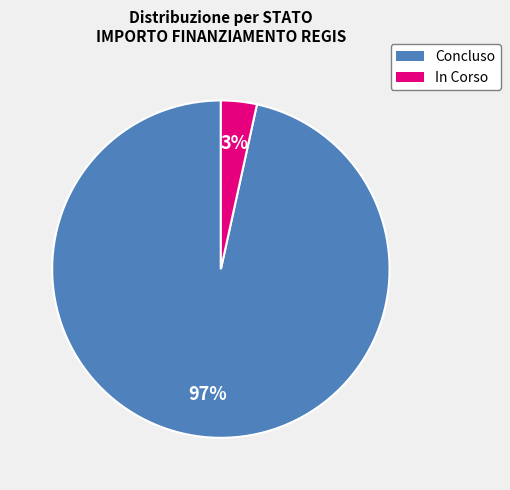

Is the sum of In Corso and Concluso greater than half?

Yes